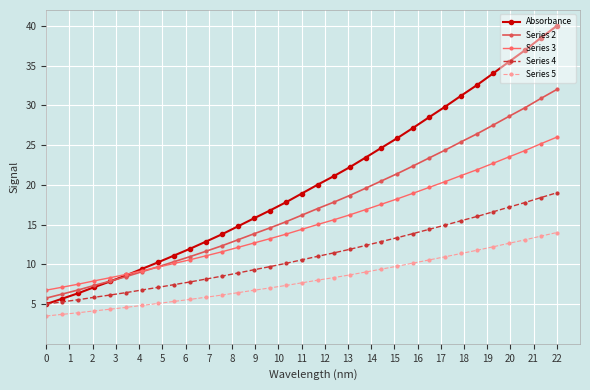

True or false: Absorbance has more than 1 interior local peaks.

False